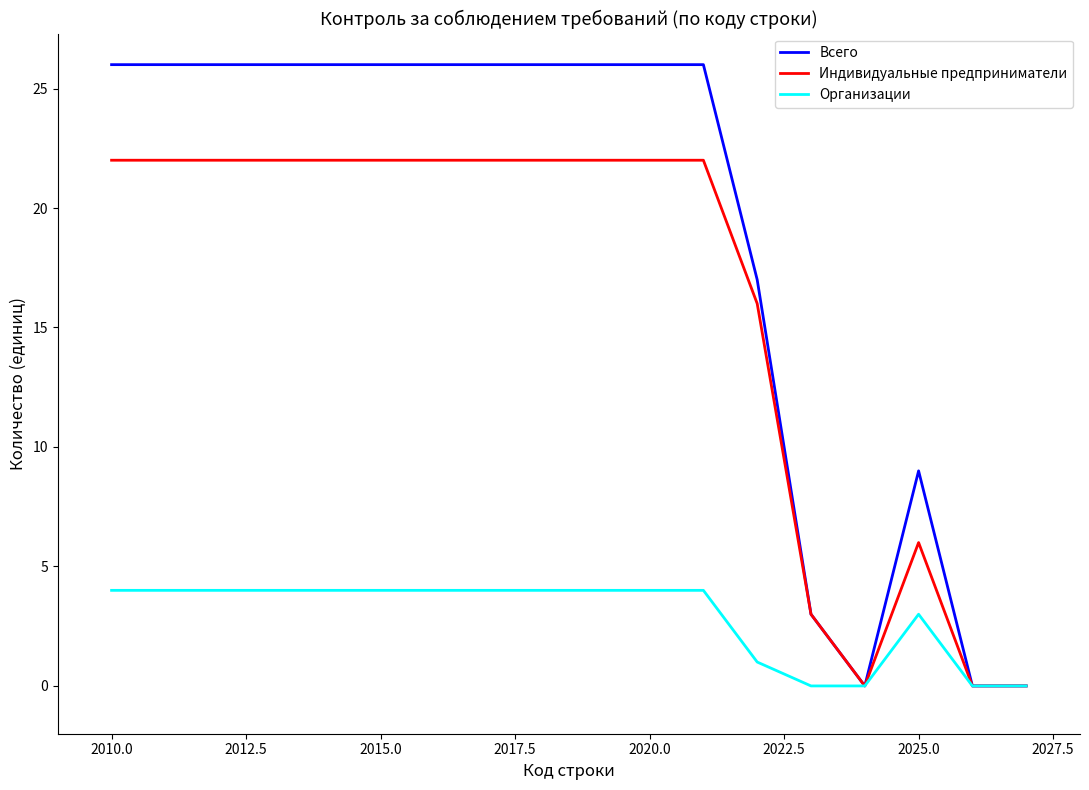

What is the difference between the second highest and minimum values in the Индивидуальные предприниматели series?

22